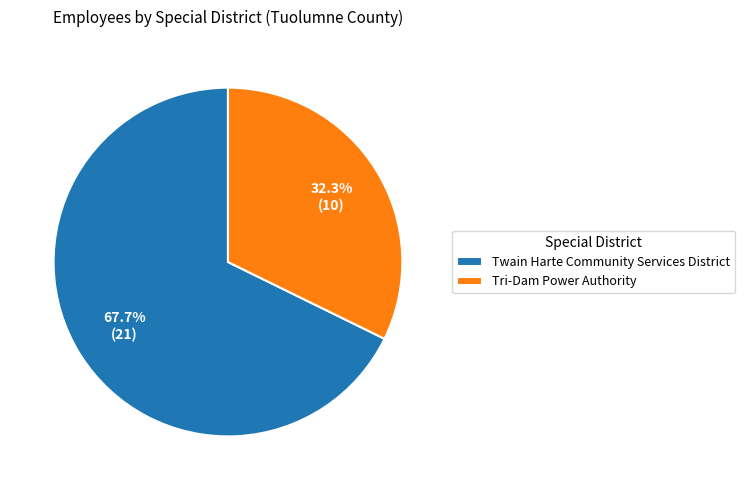

Rank the categories by value from lowest to highest.

Tri-Dam Power Authority, Twain Harte Community Services District